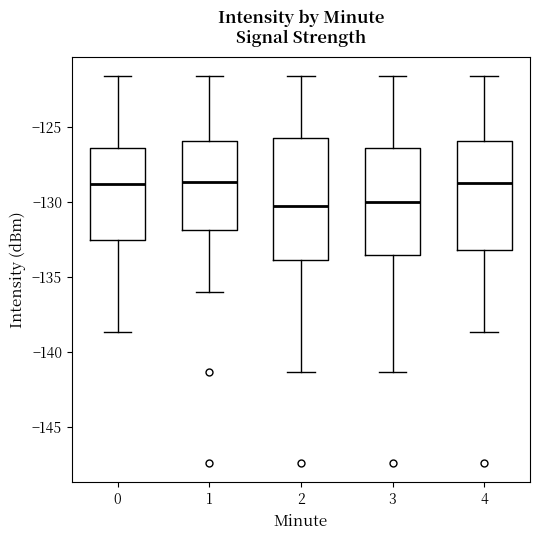

Where is the upper edge of the box at x = 0 on the y-axis? The values are not printed on the chart, so give them approximately, as read against the axis.

-126.5